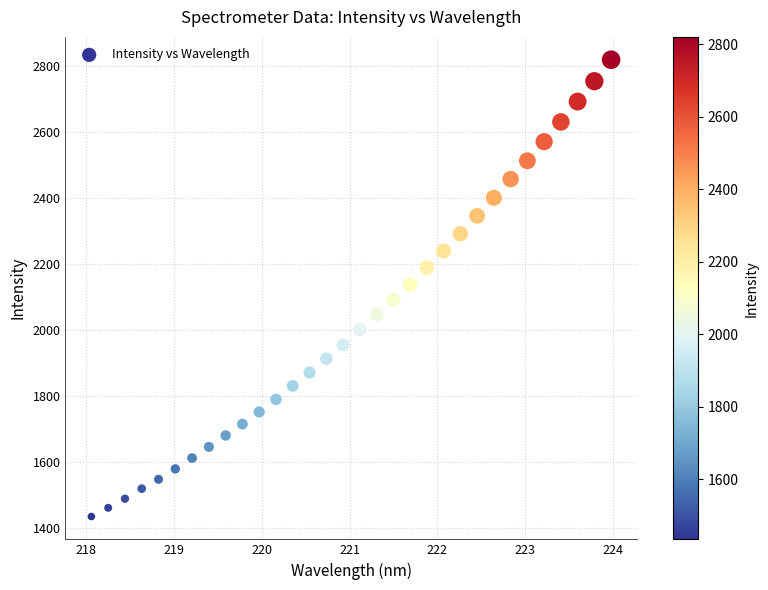

What is the range of X values (max minus min)?

5.9